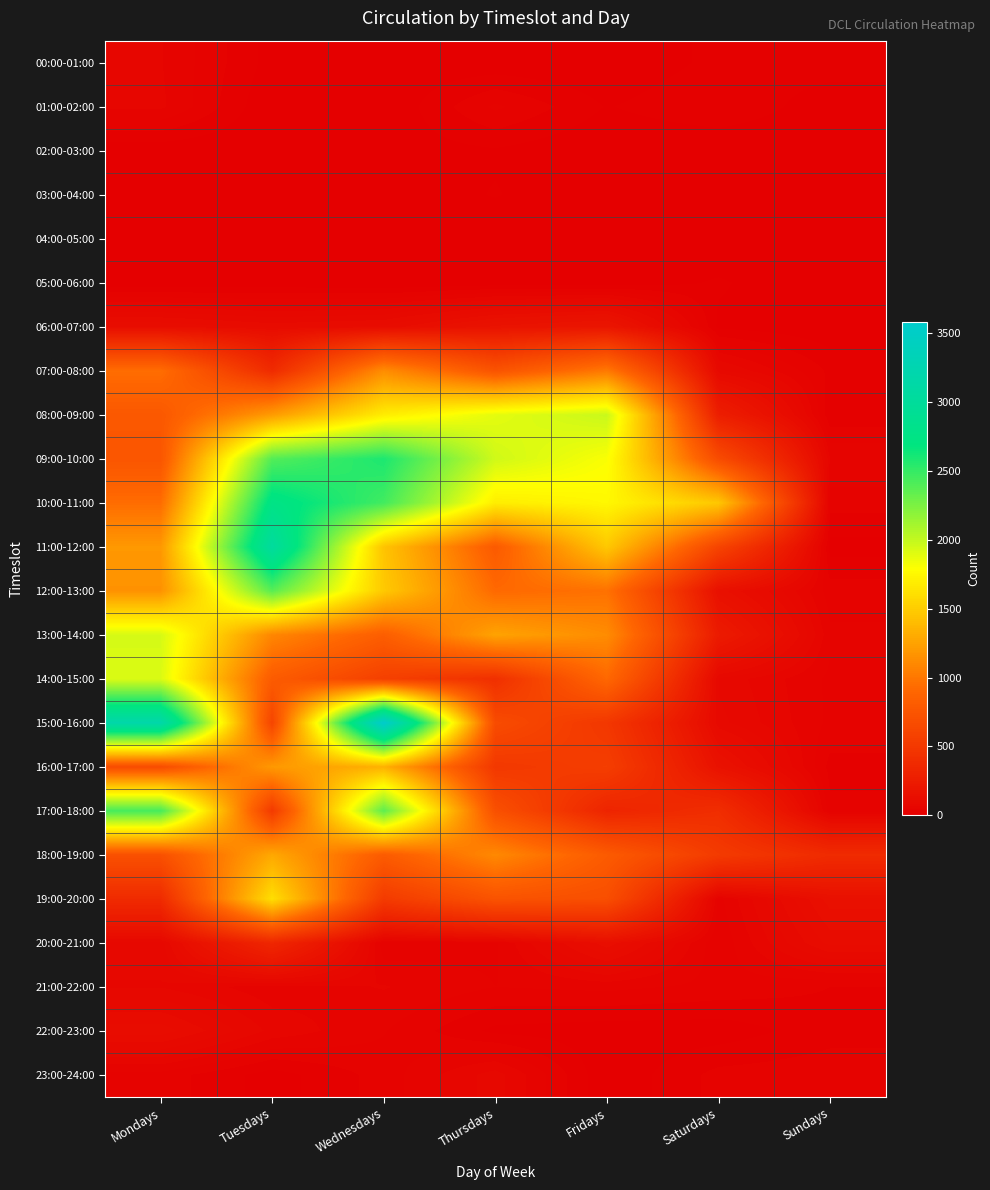

Which category has the highest value across all series?

Wednesdays